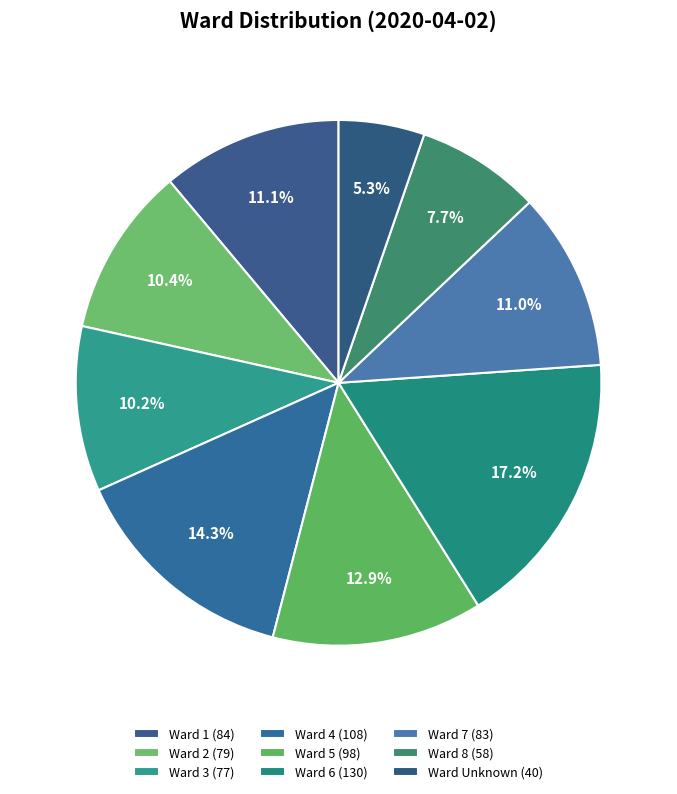

Count the number of slices in the pie.

9